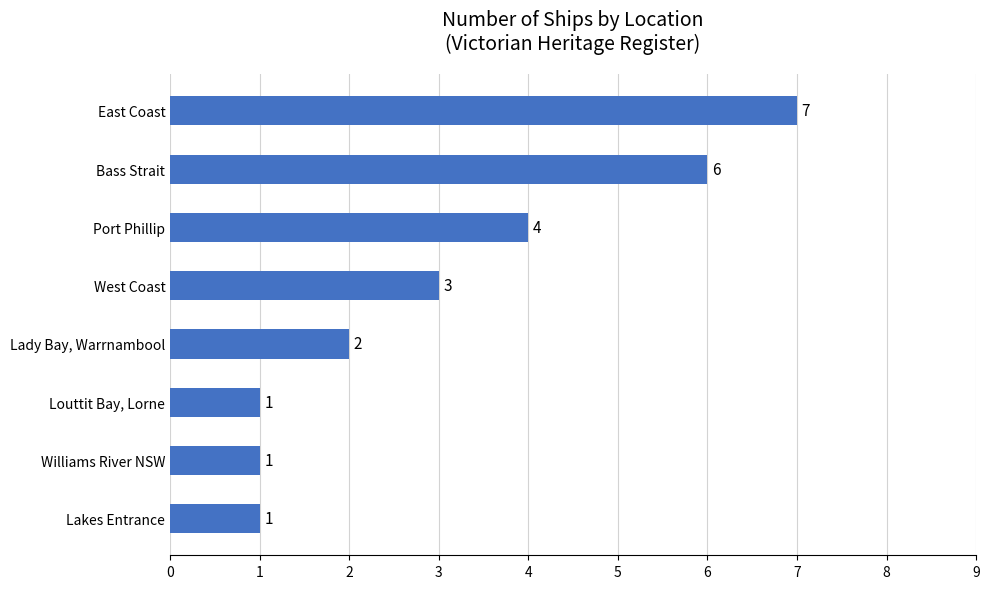

What is the greatest value displayed?

7